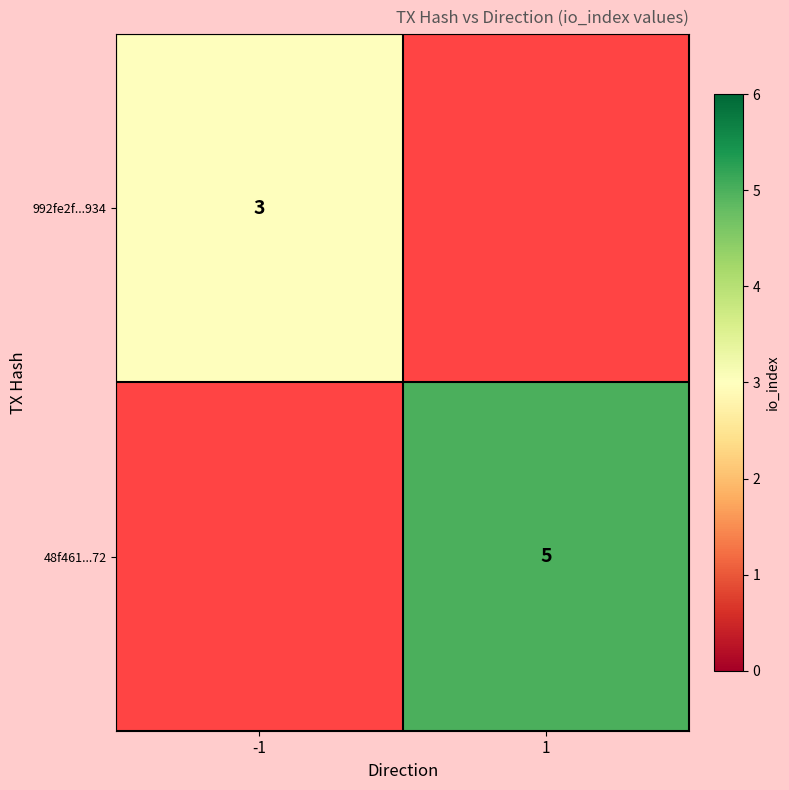

The 992fe2f...934 series shows 3 at -1. True or false?

True